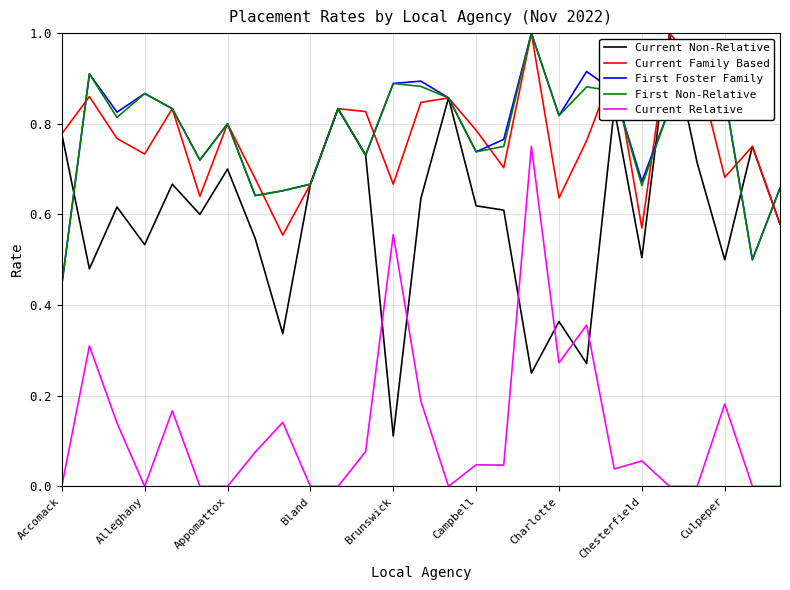

True or false: First Non-Relative and Current Relative intersect in this chart.

False